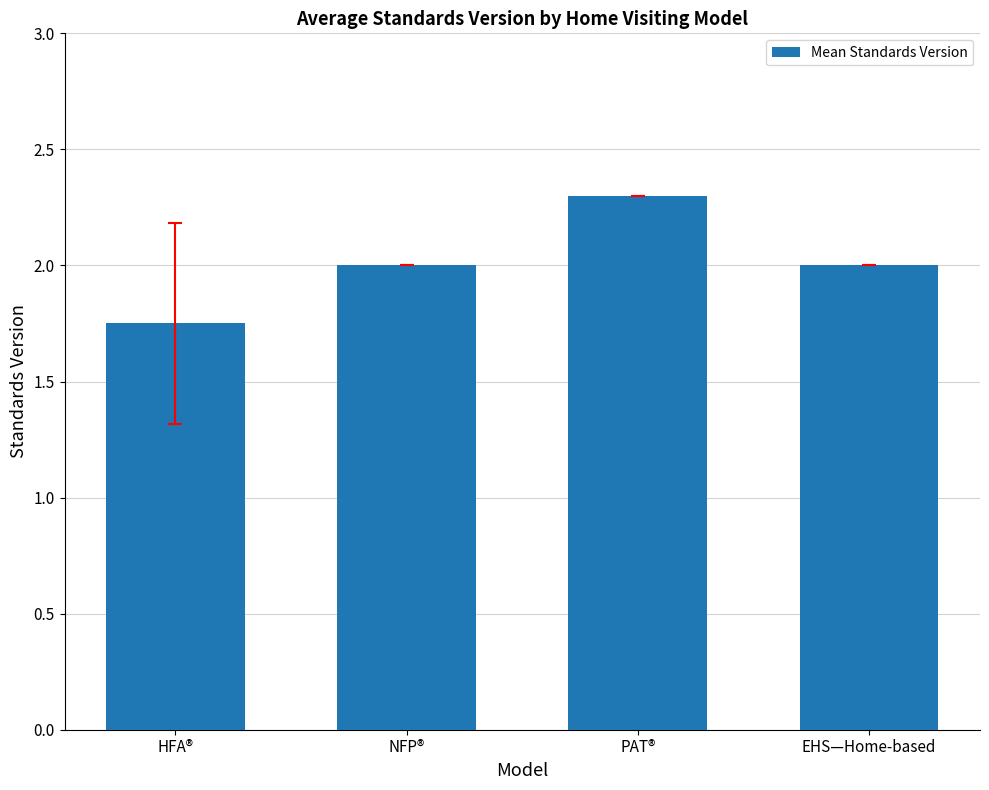

What is the ratio of the value at NFP® to the value at PAT®?

0.9